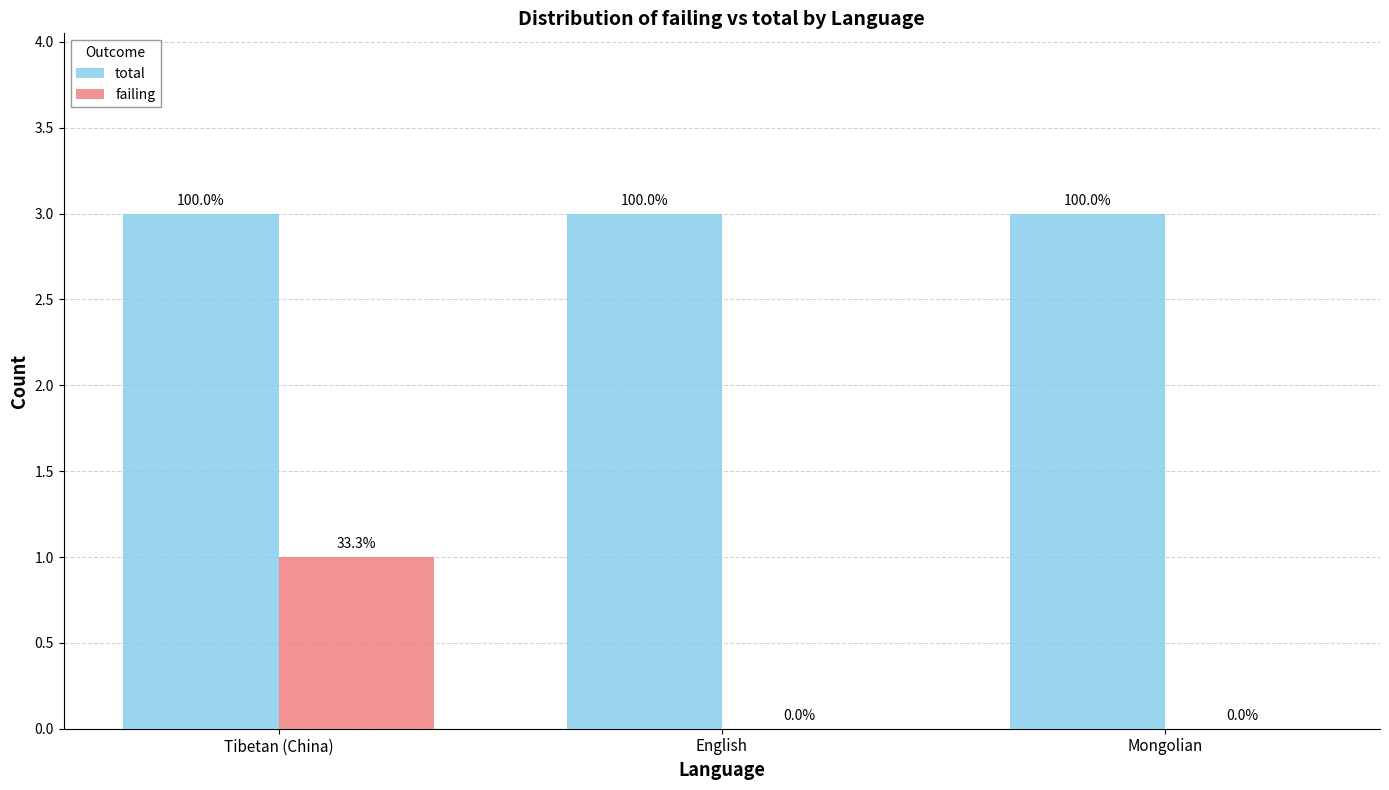

What are all the series names shown in the legend?

total, failing